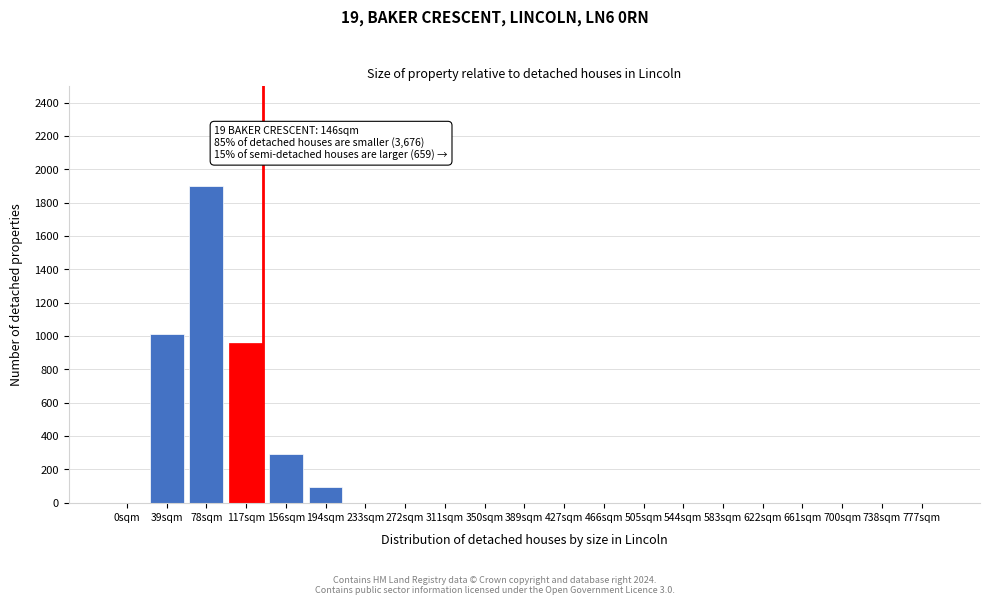

Reading left to right, list all the values displayed in this chart.

0sqm=0	39sqm=1015	78sqm=1900	117sqm=960	156sqm=290	194sqm=95	233sqm=0	272sqm=0	311sqm=0	350sqm=0	389sqm=0	427sqm=0	466sqm=0	505sqm=0	544sqm=0	583sqm=0	622sqm=0	661sqm=0	700sqm=0	738sqm=0	777sqm=0